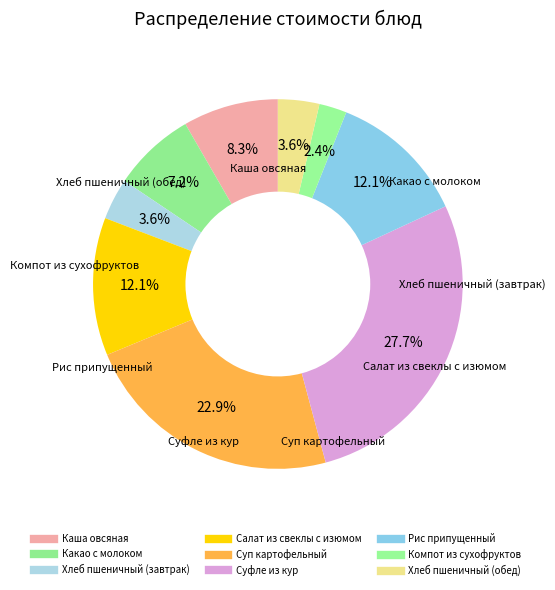

Combined, do Суп картофельный and Рис припущенный account for over 50%?

No